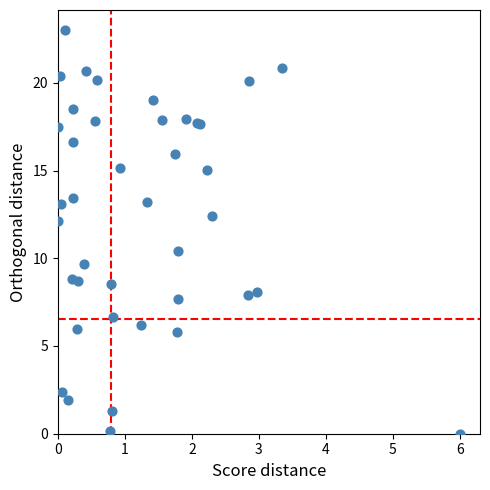

What Y value in the scatter plot is closest to 11?

10.4